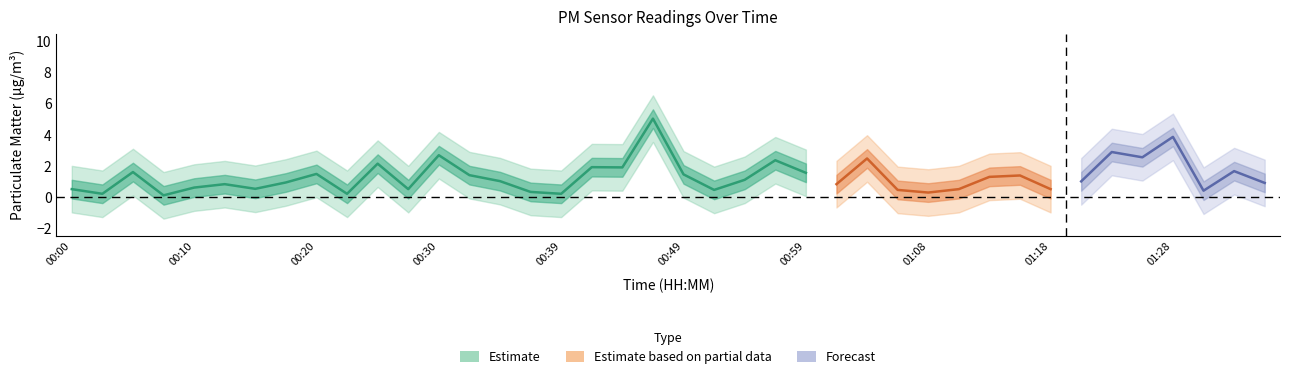

Is this an area chart (filled region under the line)?

No